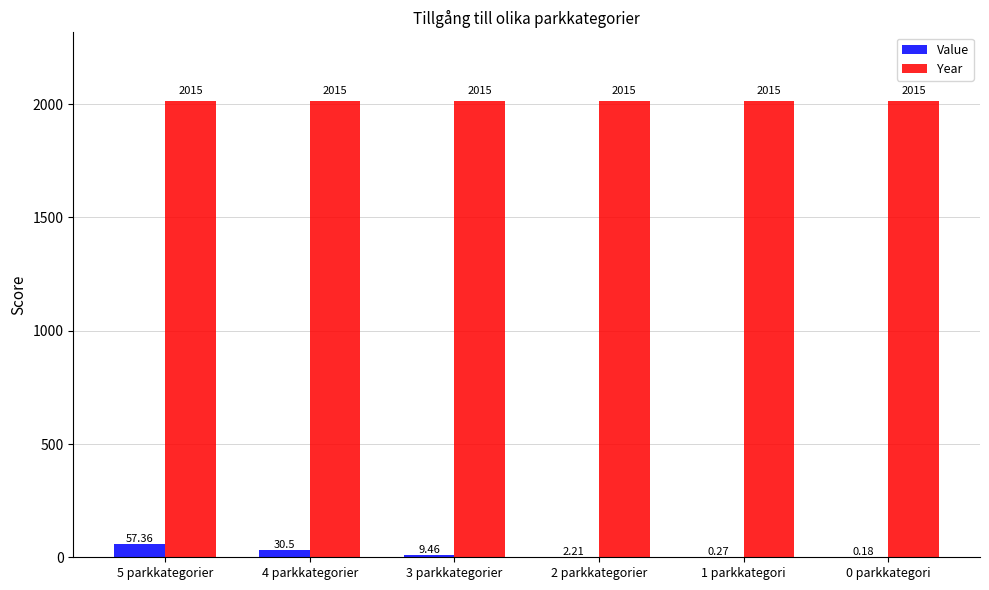

What is the sum of the Year values at 3 parkkategorier and 2 parkkategorier?

4030.0